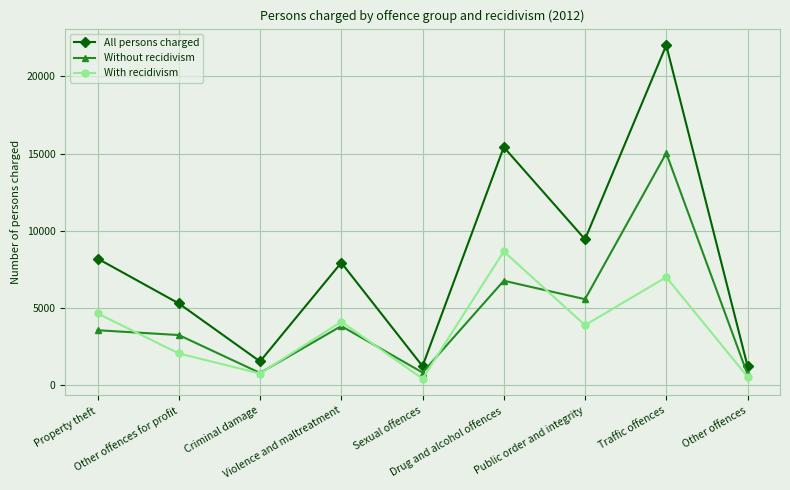

True or false: All persons charged and Without recidivism intersect in this chart.

False